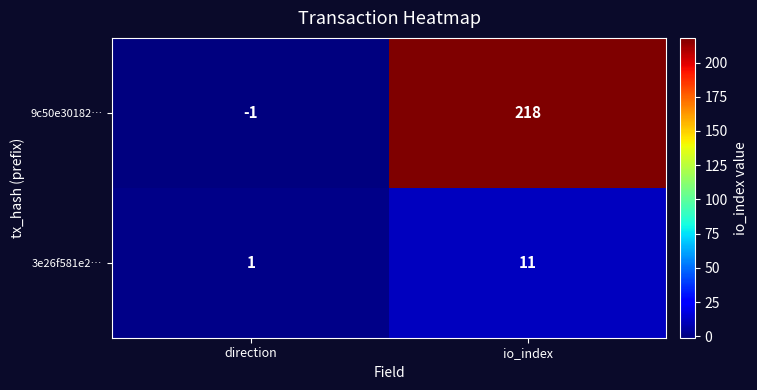

List the series in order of their peak value, highest first.

9c50e30182…, 3e26f581e2…